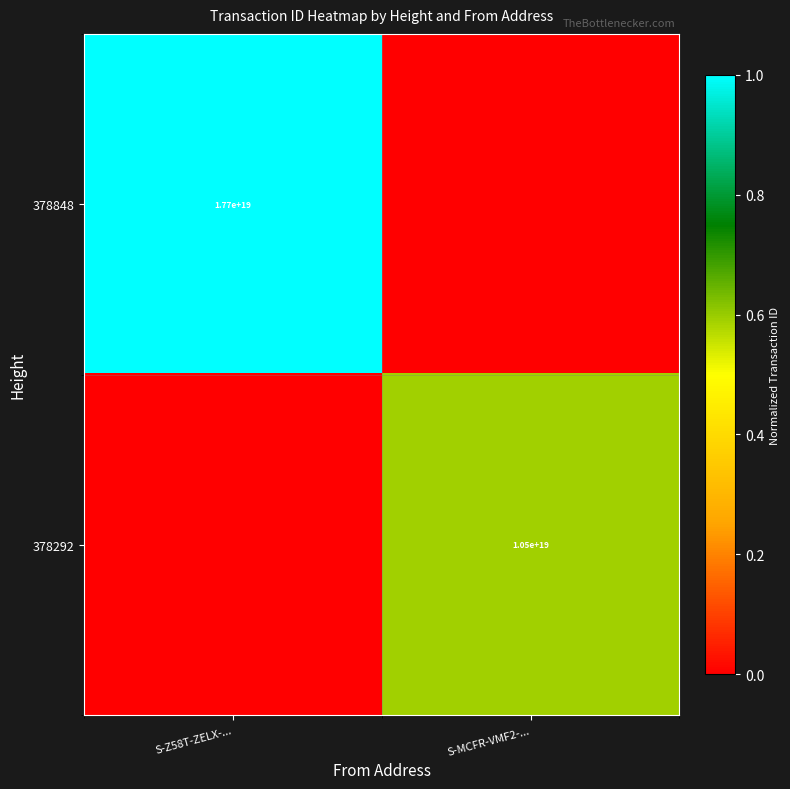

True or false: 378848 has a value of 17700000000000000000 at S-Z58T-ZELX-....

True